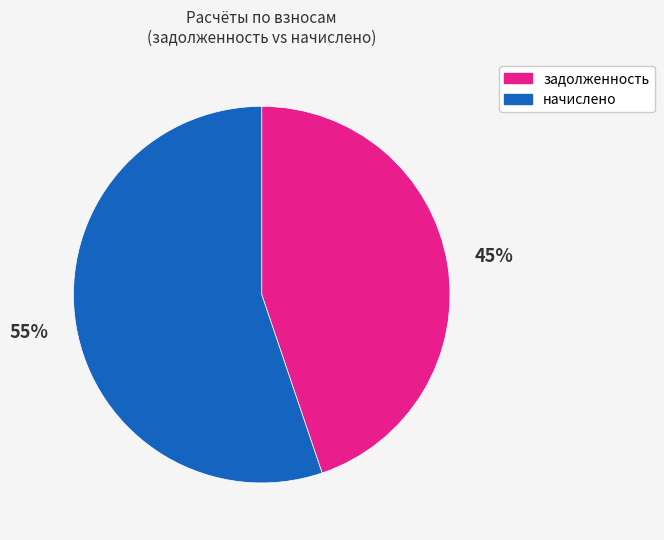

Is there a majority slice in this chart?

Yes